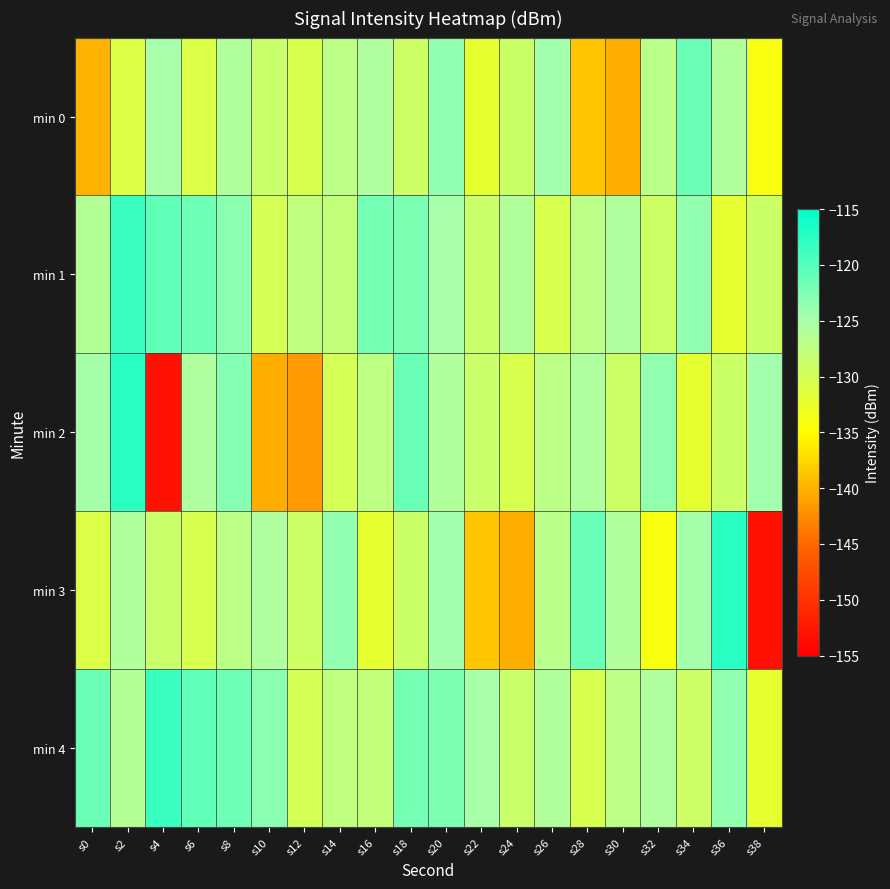

Which series has the largest total across all categories?

min 4